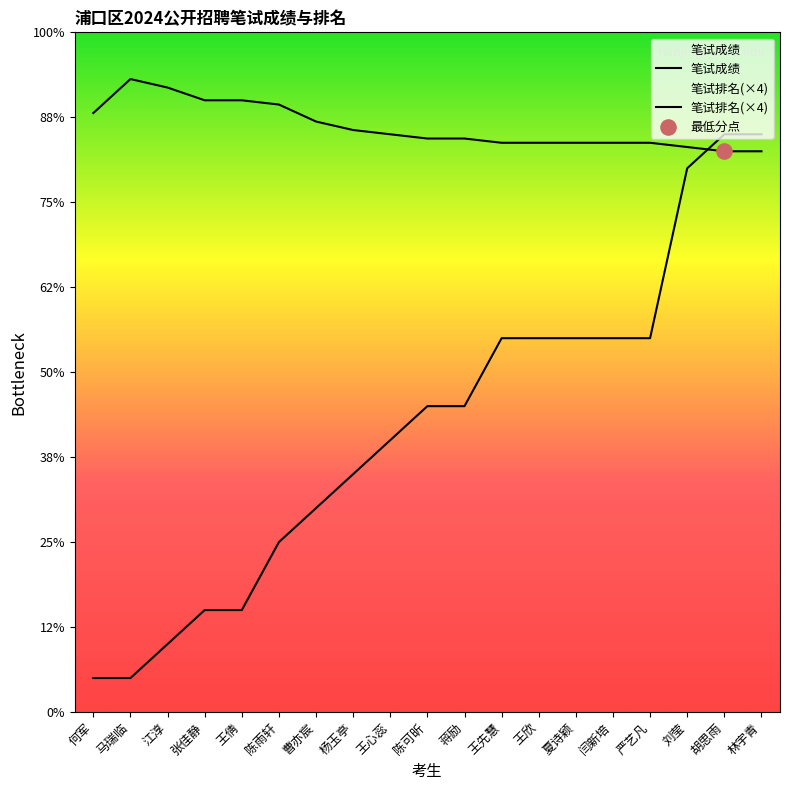

Which series has the largest total across all categories?

笔试成绩